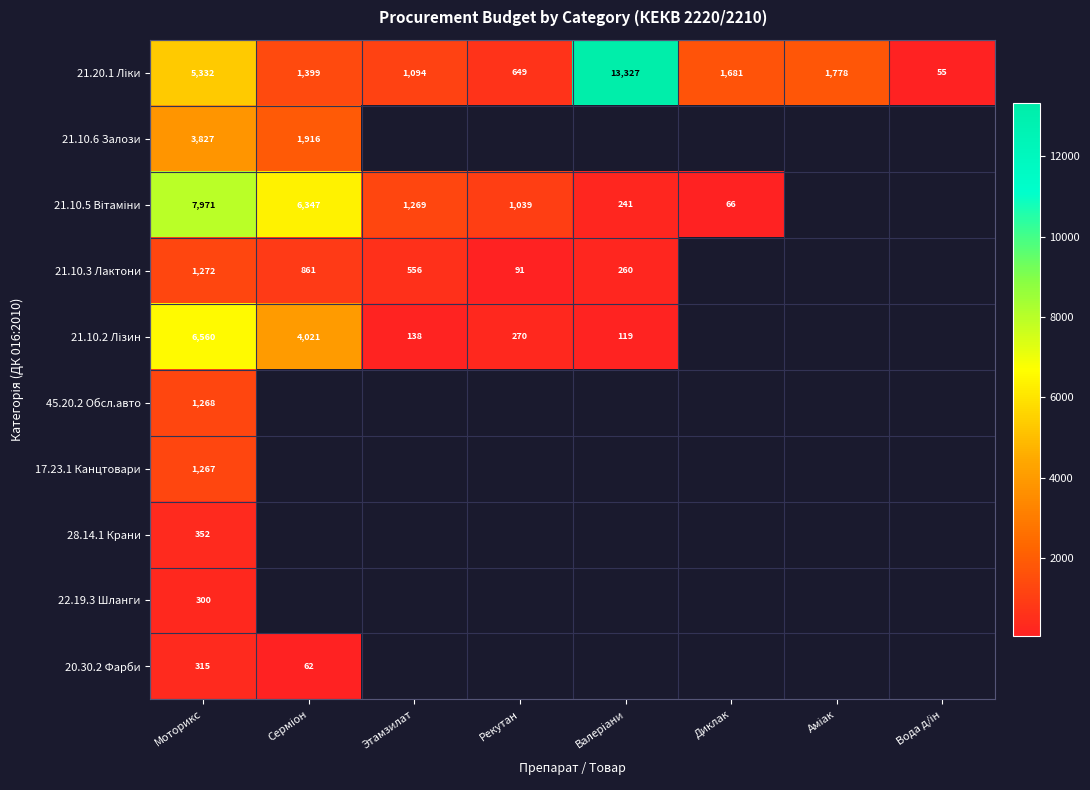

How many values in the 21.10.3 Лактони series are below 1272?

4